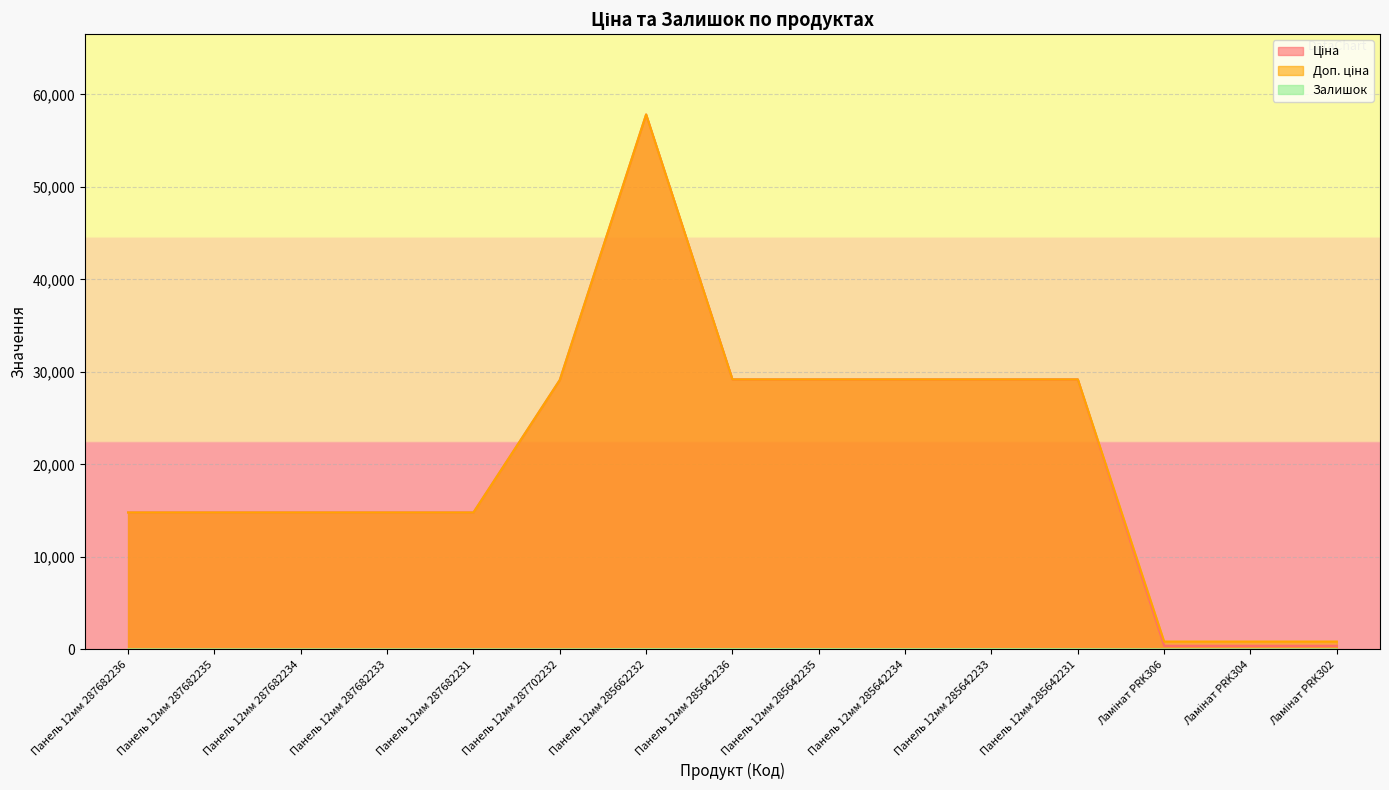

The Доп. ціна series shows 29188.5 at Панель 12мм 285642231. True or false?

True